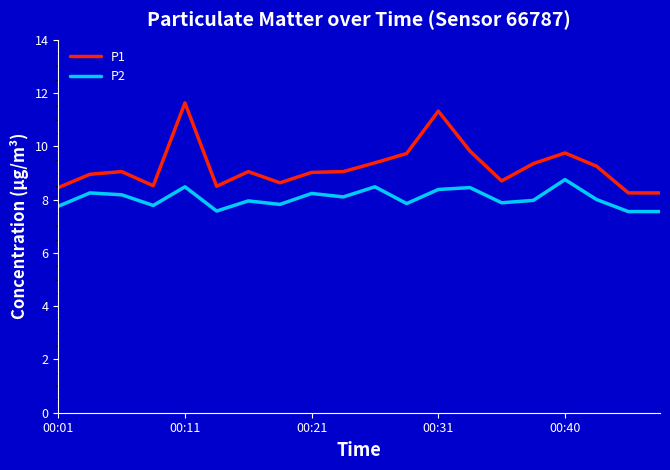

True or false: P1 and P2 cross at least once.

False